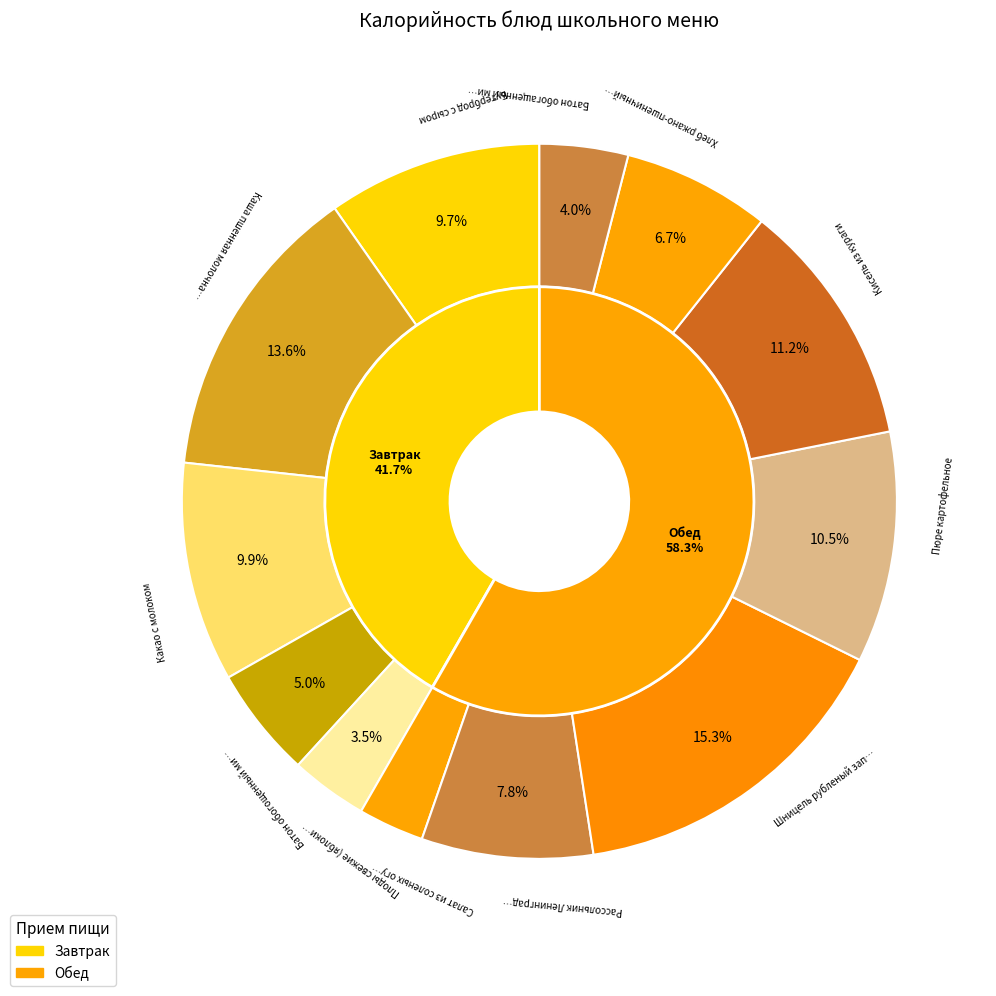

Is there a majority slice in this chart?

No